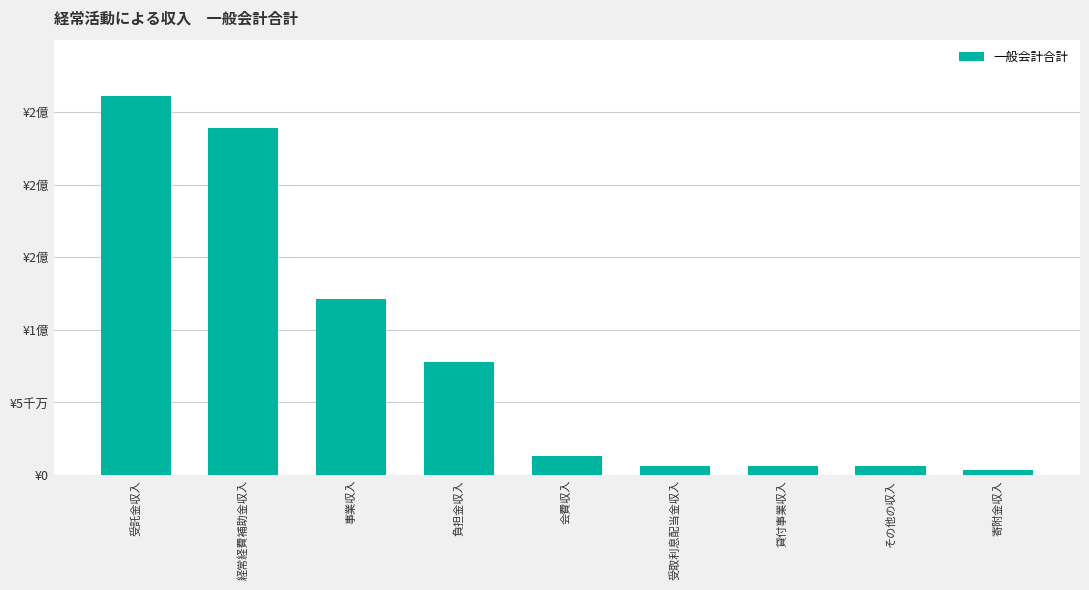

Does the chart contain any negative values?

No